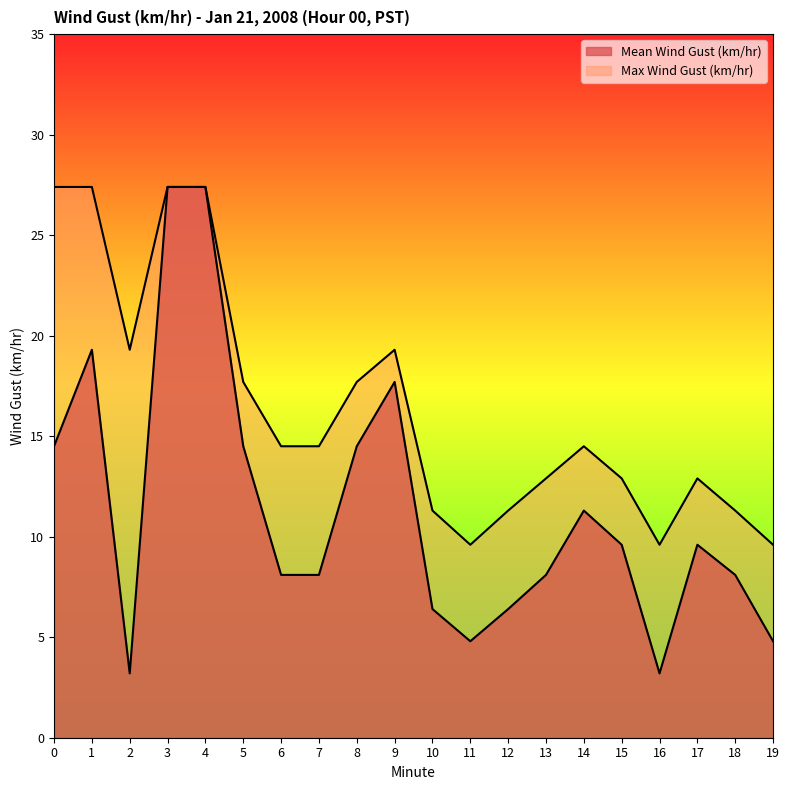

True or false: Max Wind Gust (km/hr) and Mean Wind Gust (km/hr) intersect in this chart.

False